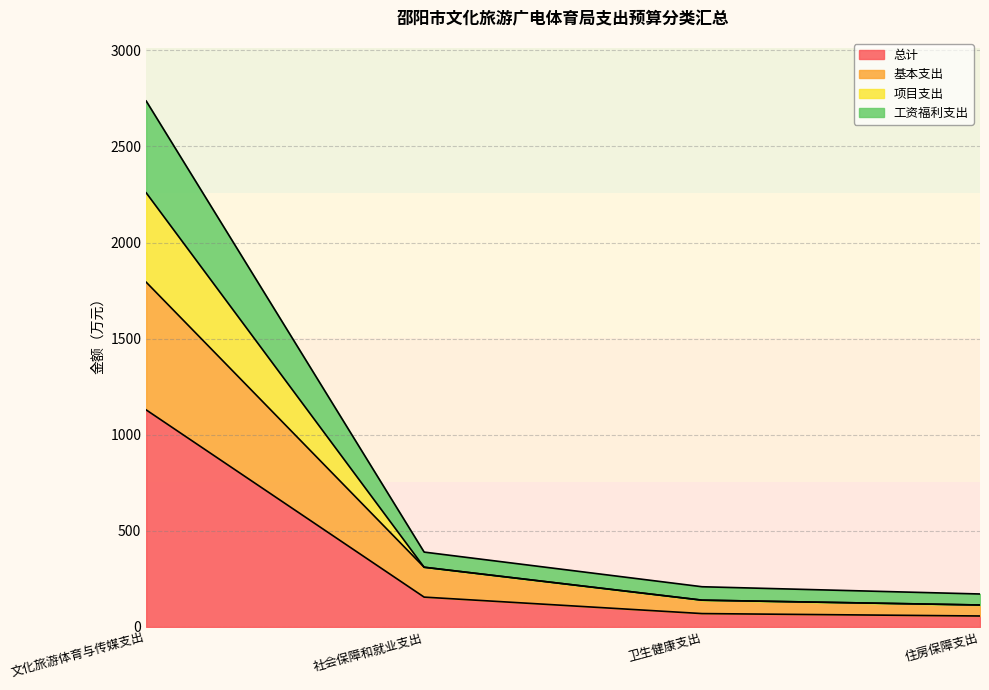

Which category has the lowest value across all series?

住房保障支出